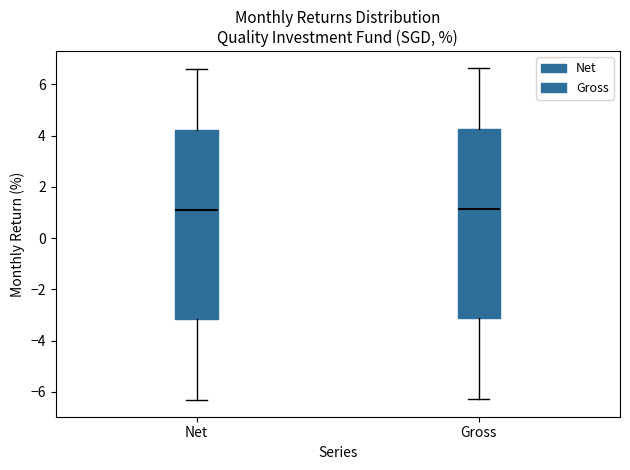

Where does the upper whisker of the box for Net end on the y-axis? The values are not printed on the chart, so give them approximately, as read against the axis.

6.6